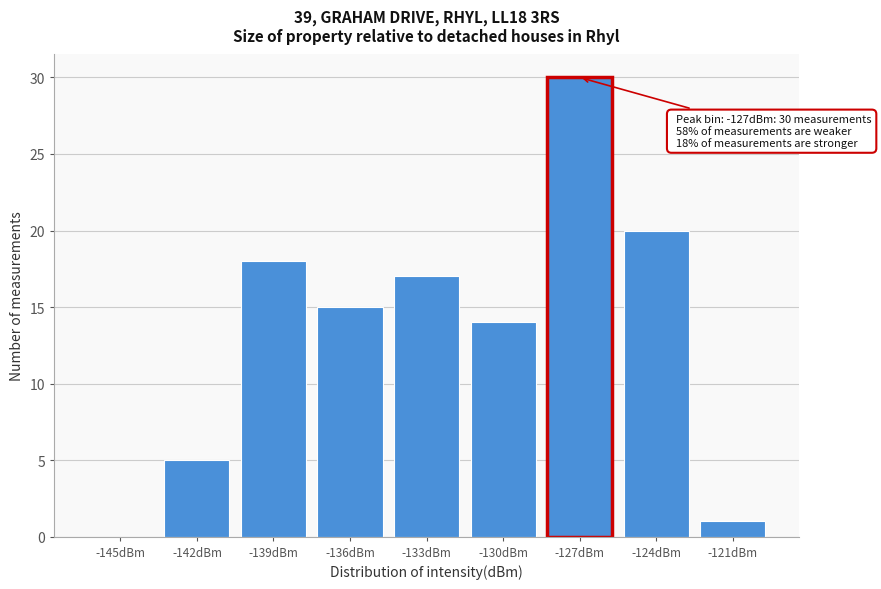

Reading left to right, what are all the values shown in this chart?

-145dBm=0	-142dBm=5	-139dBm=18	-136dBm=15	-133dBm=17	-130dBm=14	-127dBm=30	-124dBm=20	-121dBm=1